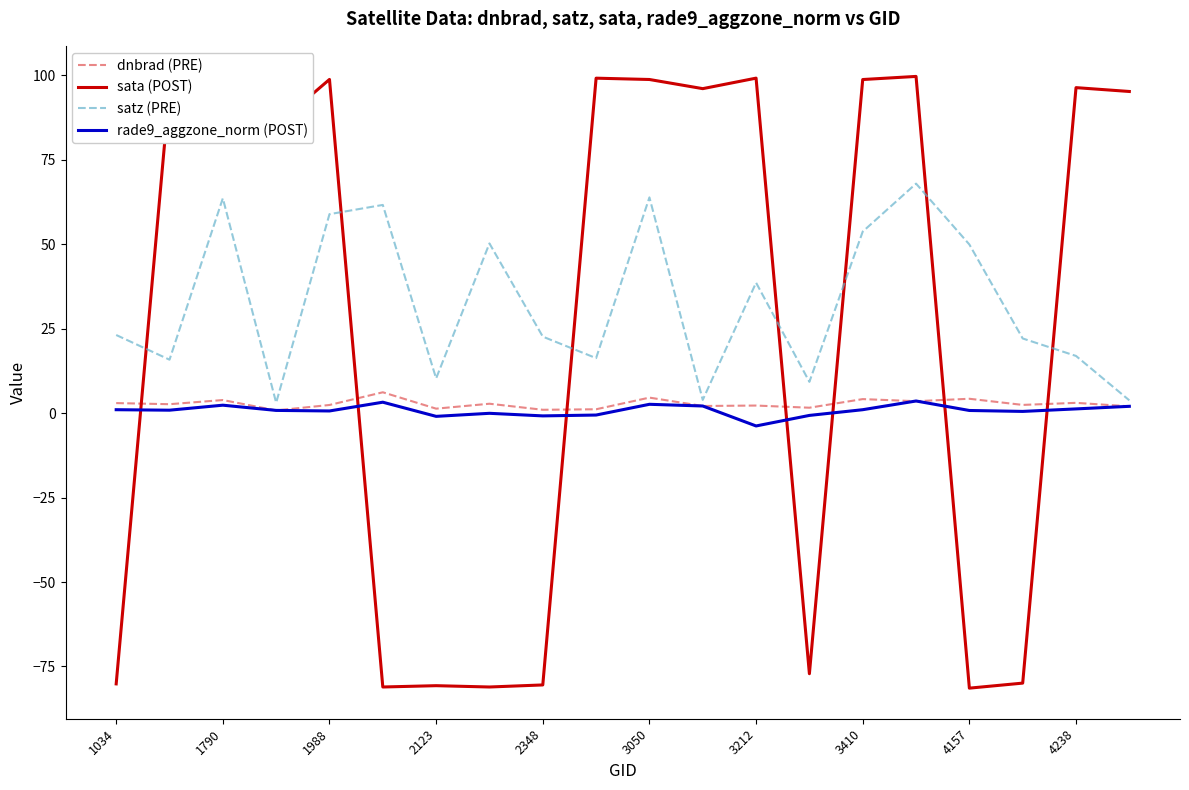

Which series has the widest spread of values?

sata (POST)